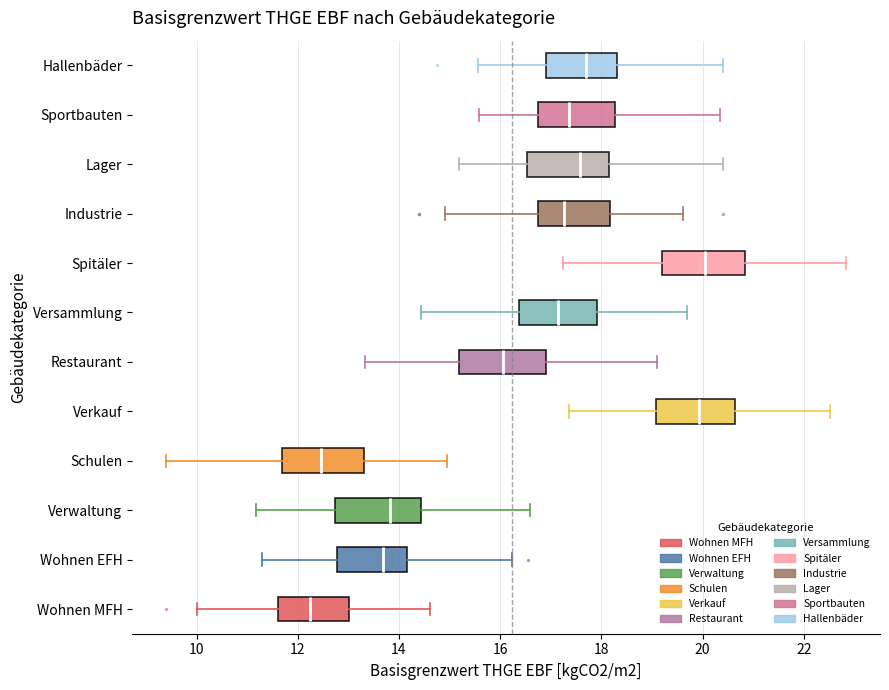

Reading bottom to top, read every box against the x-axis: the position of its median line, the range the box covers, and the ends of its whiskers. The values are not printed on the chart, so give them approximately, as read against the axis.

Wohnen MFH: median 12.2, box 11.6 to 13.0, whiskers 10.0 to 14.6
Wohnen EFH: median 13.6, box 12.8 to 14.2, whiskers 11.2 to 16.2
Verwaltung: median 13.8, box 12.8 to 14.4, whiskers 11.2 to 16.6
Schulen: median 12.4, box 11.6 to 13.4, whiskers 9.4 to 15.0
Verkauf: median 20.0, box 19.0 to 20.6, whiskers 17.4 to 22.6
Restaurant: median 16.0, box 15.2 to 17.0, whiskers 13.4 to 19.2
Versammlung: median 17.2, box 16.4 to 18.0, whiskers 14.4 to 19.6
Spitäler: median 20.0, box 19.2 to 20.8, whiskers 17.2 to 22.8
Industrie: median 17.2, box 16.8 to 18.2, whiskers 15.0 to 19.6
Lager: median 17.6, box 16.6 to 18.2, whiskers 15.2 to 20.4
Sportbauten: median 17.4, box 16.8 to 18.2, whiskers 15.6 to 20.4
Hallenbäder: median 17.6, box 17.0 to 18.4, whiskers 15.6 to 20.4